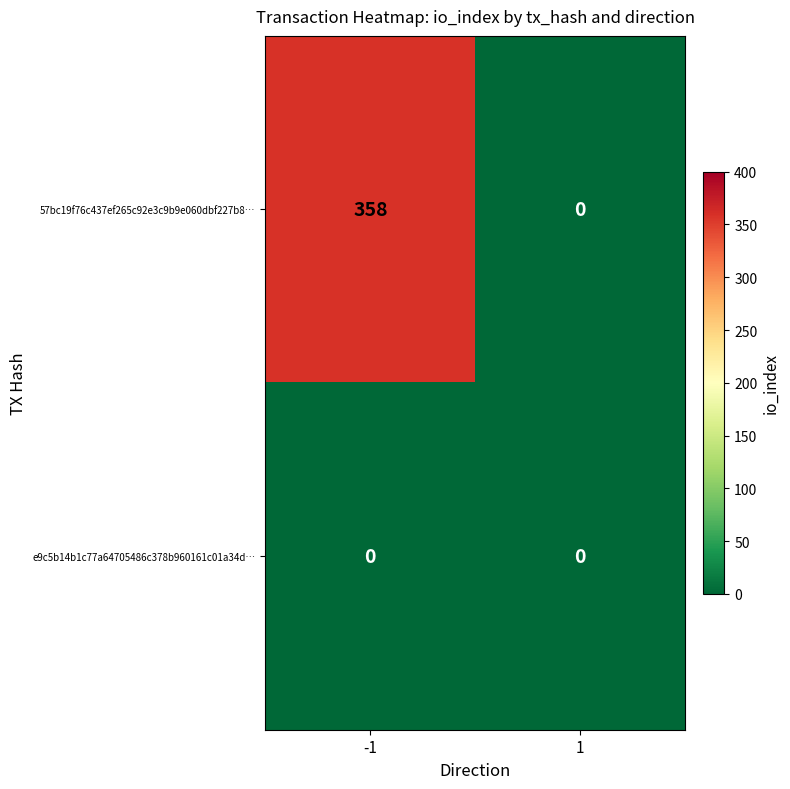

Reading left to right, transcribe all the data shown in this chart.

57bc19f76c437ef265c92e3c9b9e060dbf227b8…: 358	0
e9c5b14b1c77a64705486c378b960161c01a34d…: 0	0